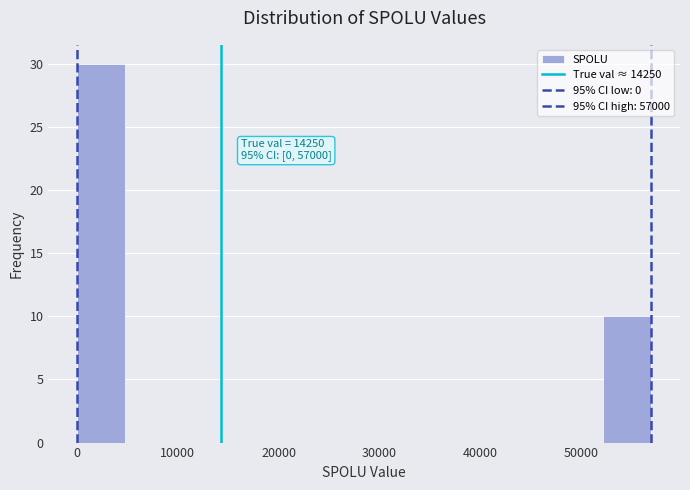

Which range on the x-axis has the tallest bar?

0 to 5000